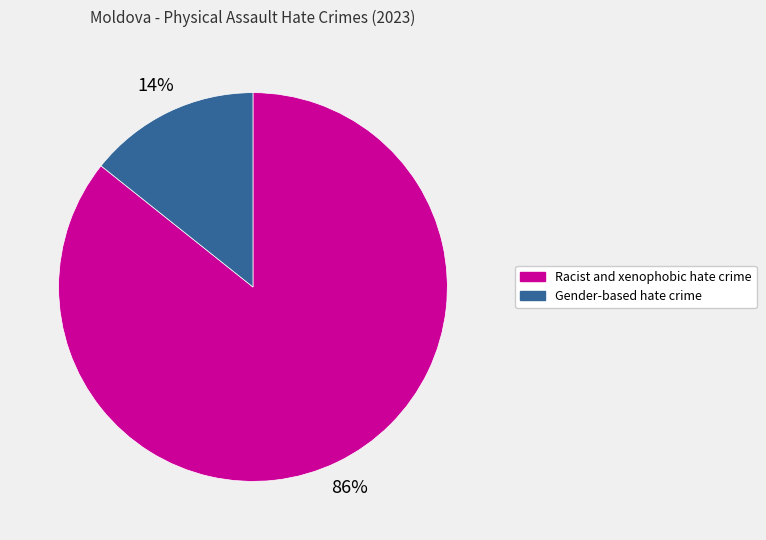

Which slice is the largest?

Racist and xenophobic hate crime